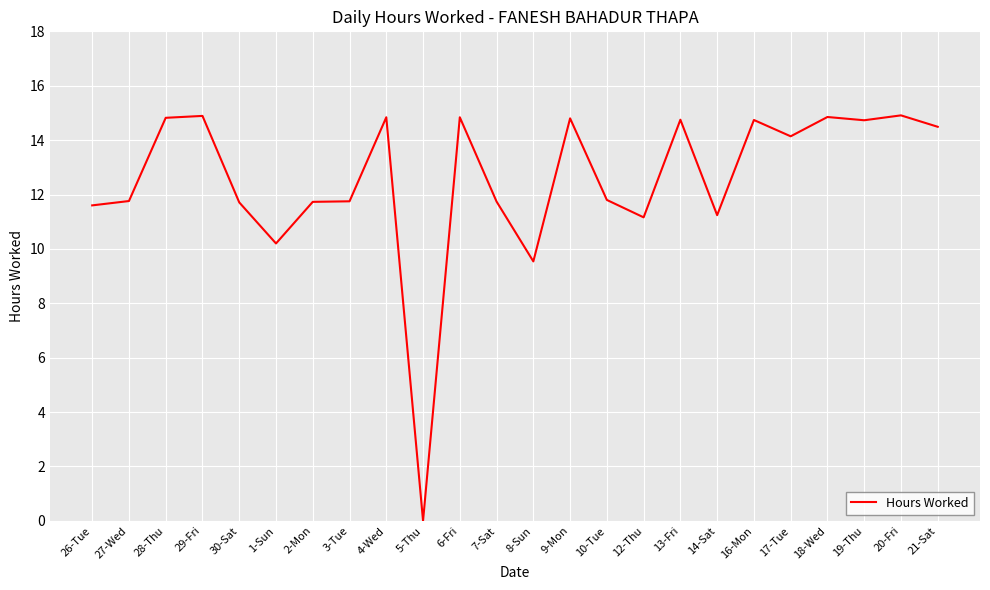

How many distinct data groups are displayed?

1